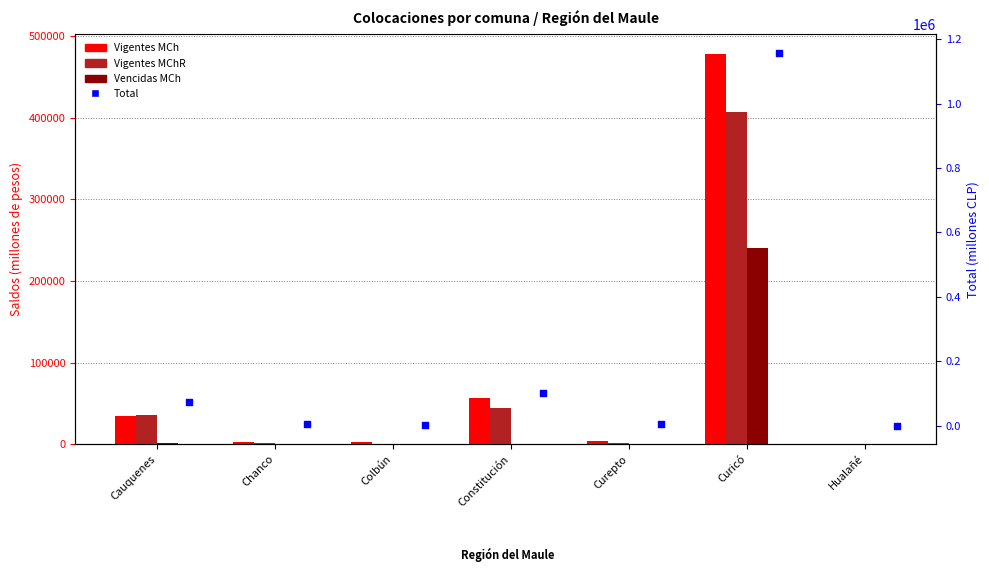

Which series has the largest total across all categories?

Total